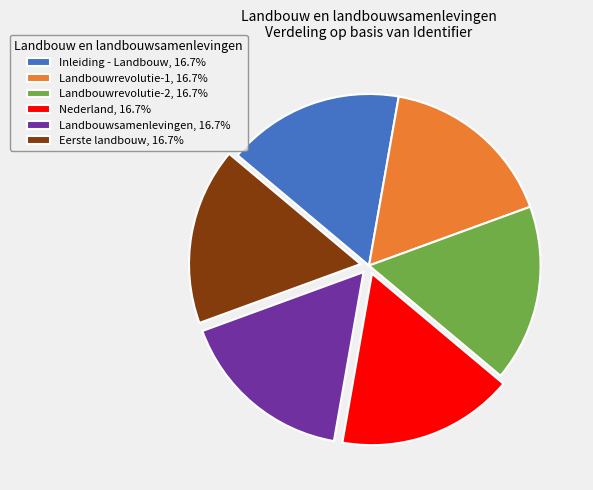

Is there any slice that represents more than half of the pie?

No